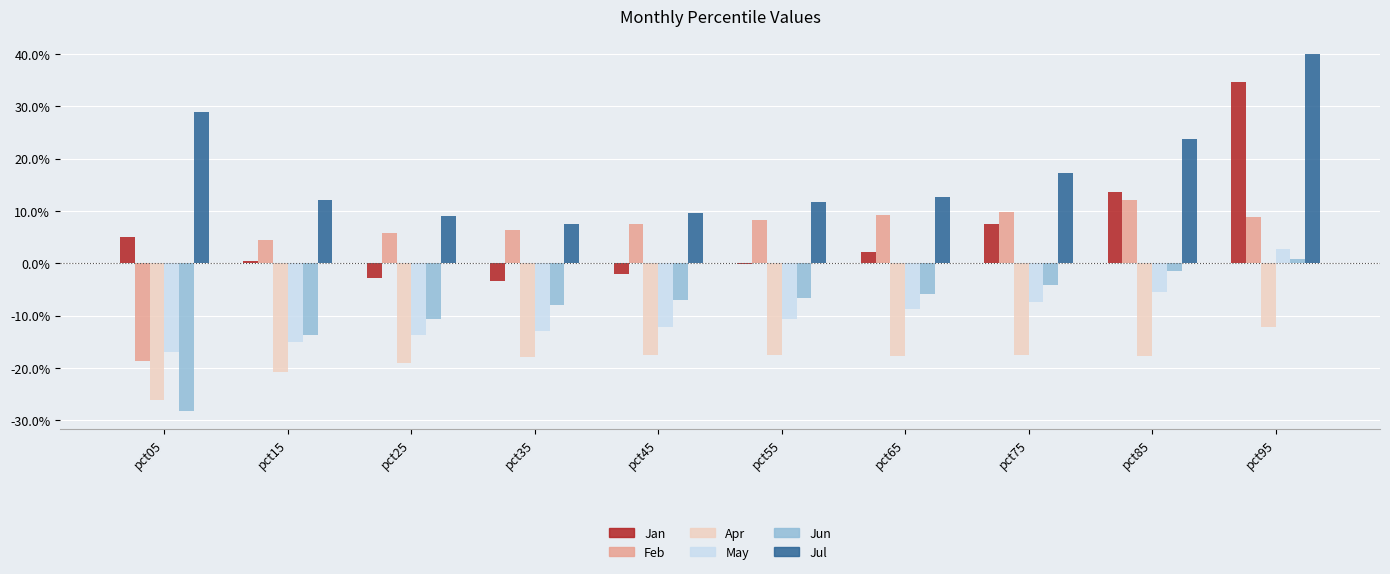

At which category is the sum across all series the highest?

pct95